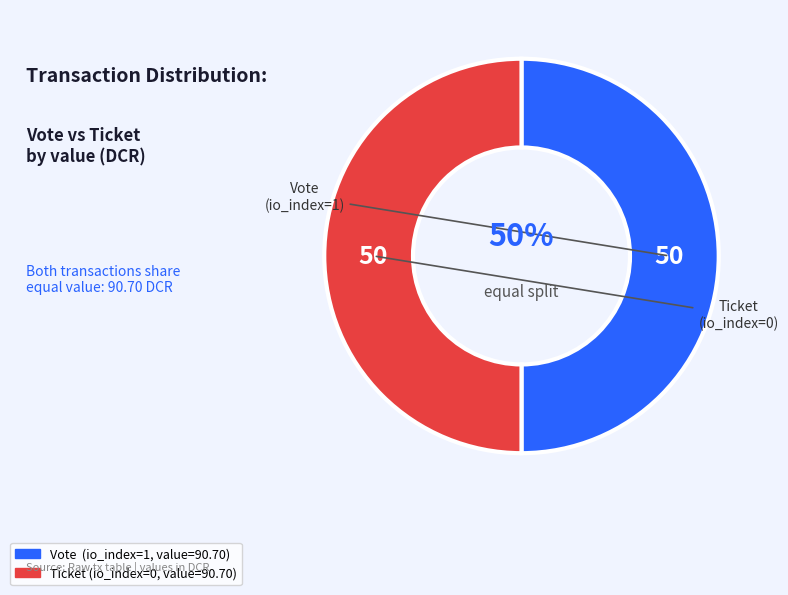

To the nearest percent, what is the combined percentage of Ticket and Vote?

100%